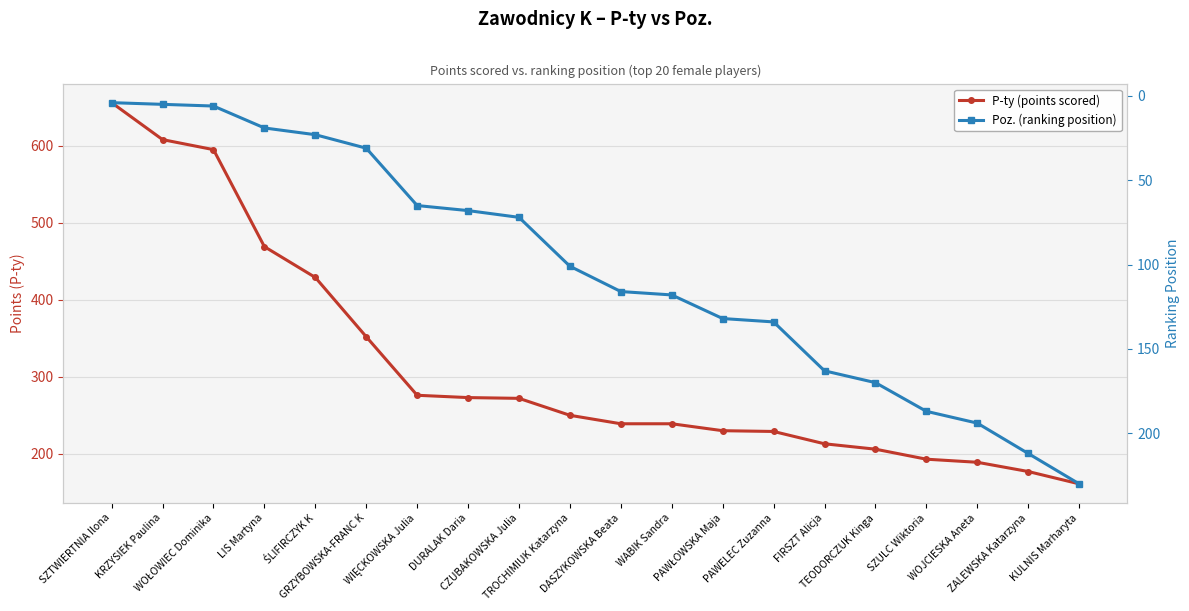

The value of Poz. (ranking position) at DASZYKOWSKA Beata is 153. True or false?

False